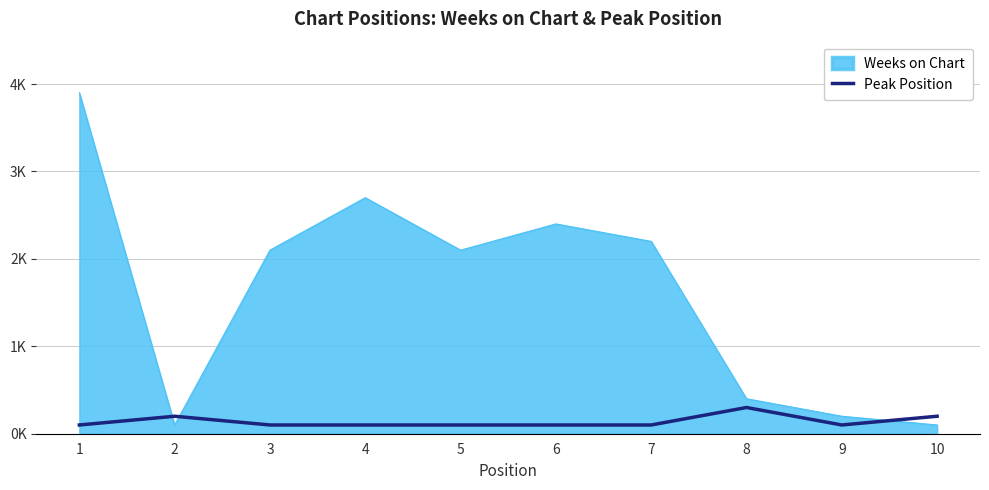

Does the chart display data point markers on the line(s)?

No